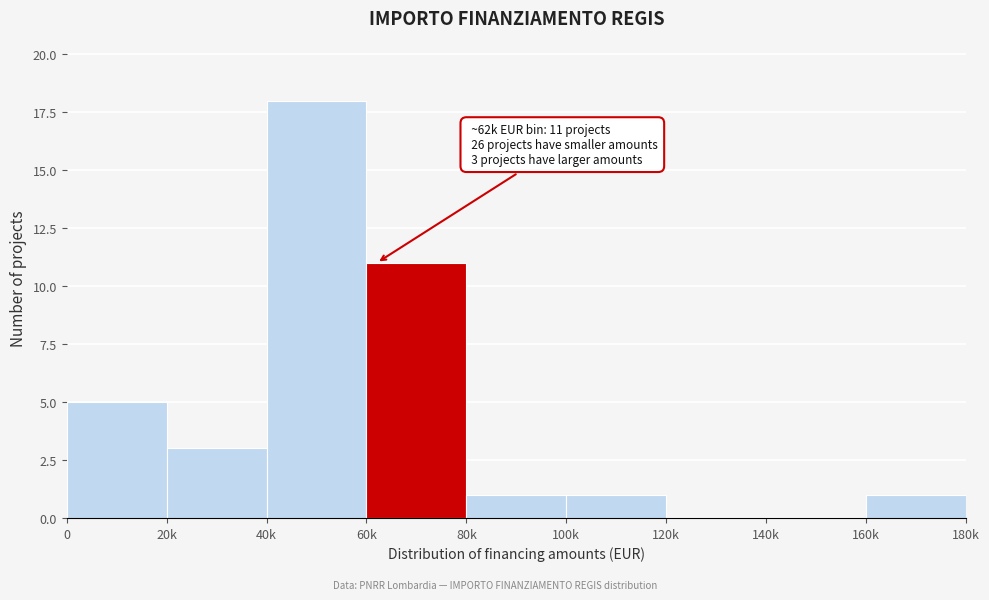

Reading left to right, list all the values displayed in this chart.

0=5	20k=3	40k=18	60k=11	80k=1	100k=1	120k=0	140k=0	160k=1